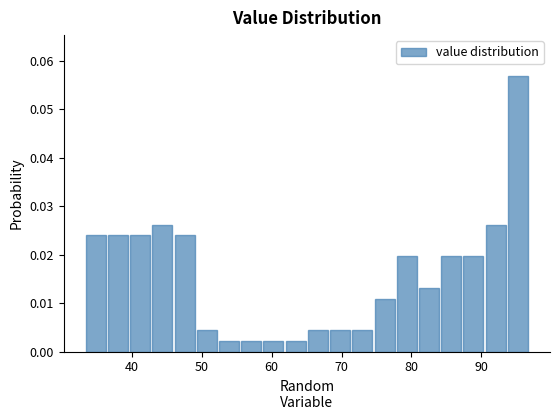

Read against the x-axis, roughly where is the centre of the tallest bar?

95